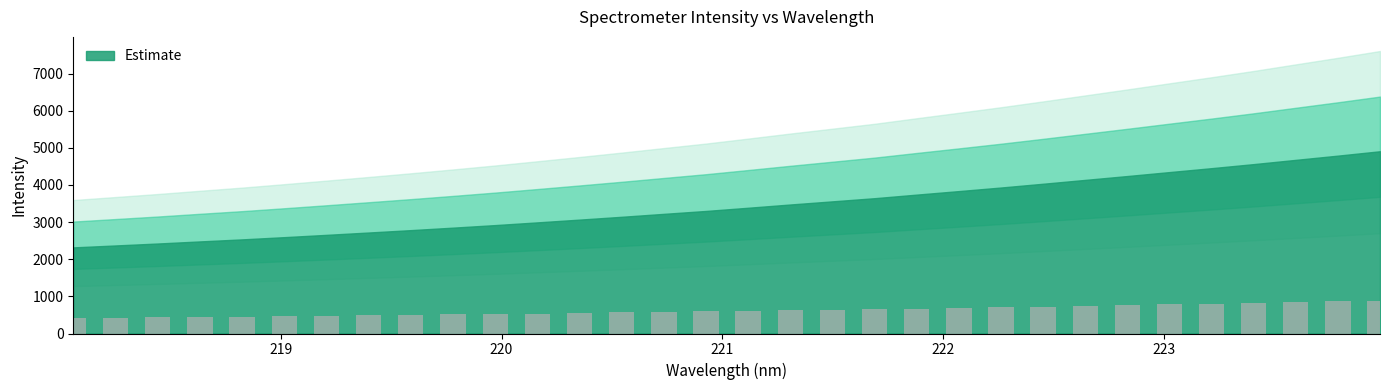

What value does the data have at 220.5444?

565.7